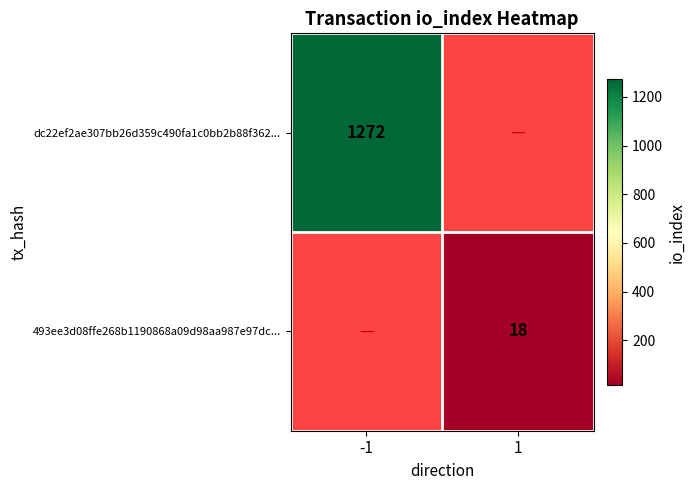

True or false: 493ee3d08ffe268b1190868a09d98aa987e97dc... has a value of 11 at 1.

False